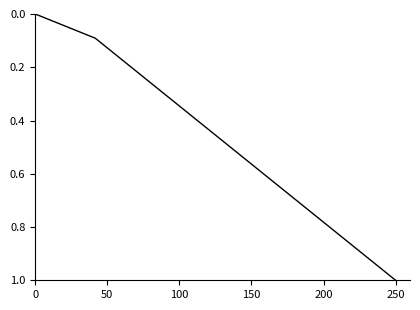

How many values are above zero?

6